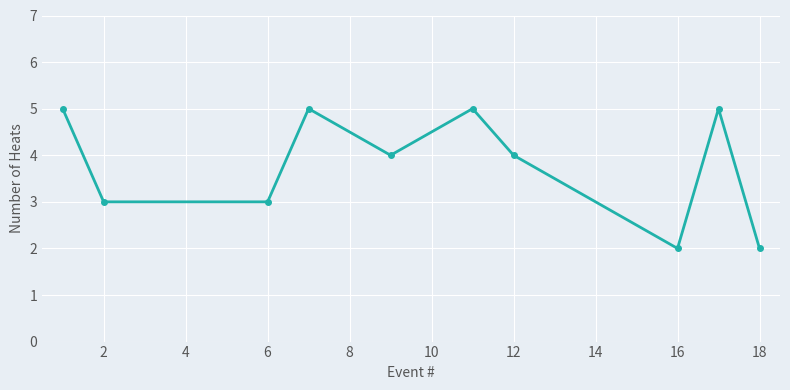

What is the greatest value displayed?

5